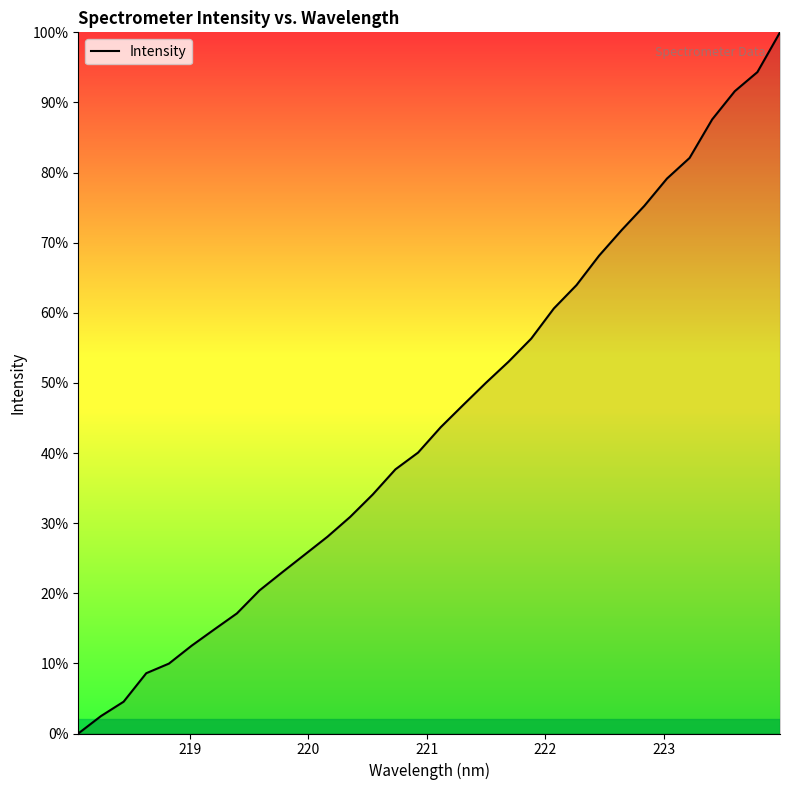

What is the difference between the maximum and minimum values?

100.0